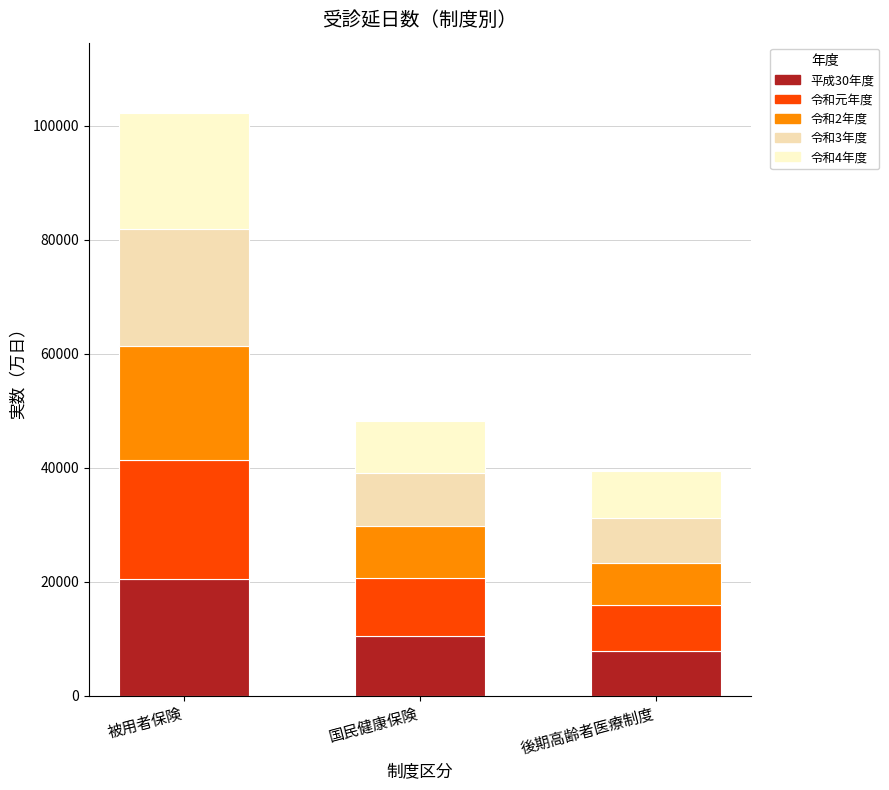

How many series are shown in this chart?

5